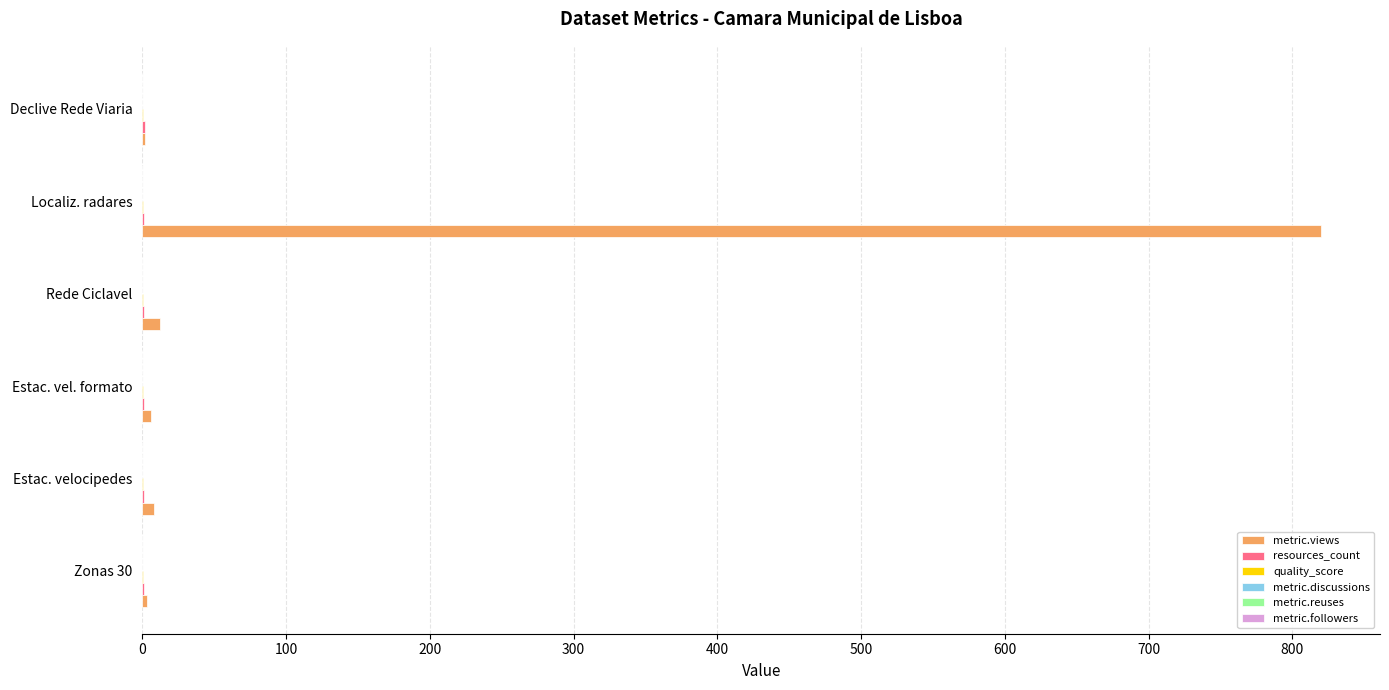

Which series has the largest total across all categories?

metric.views